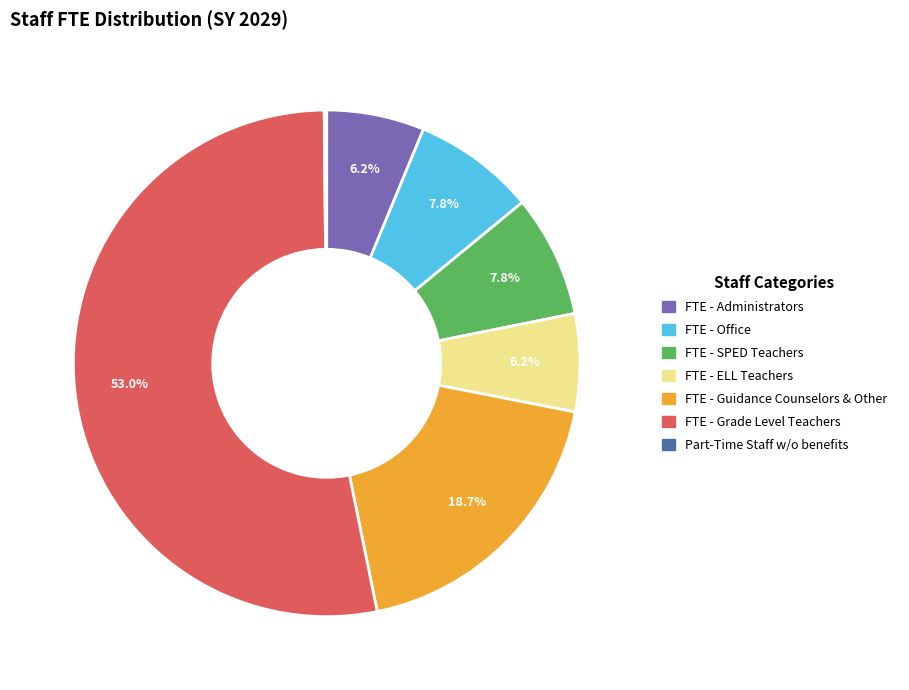

To the nearest percent, what is the combined percentage of FTE - ELL Teachers and FTE - Office?

14%